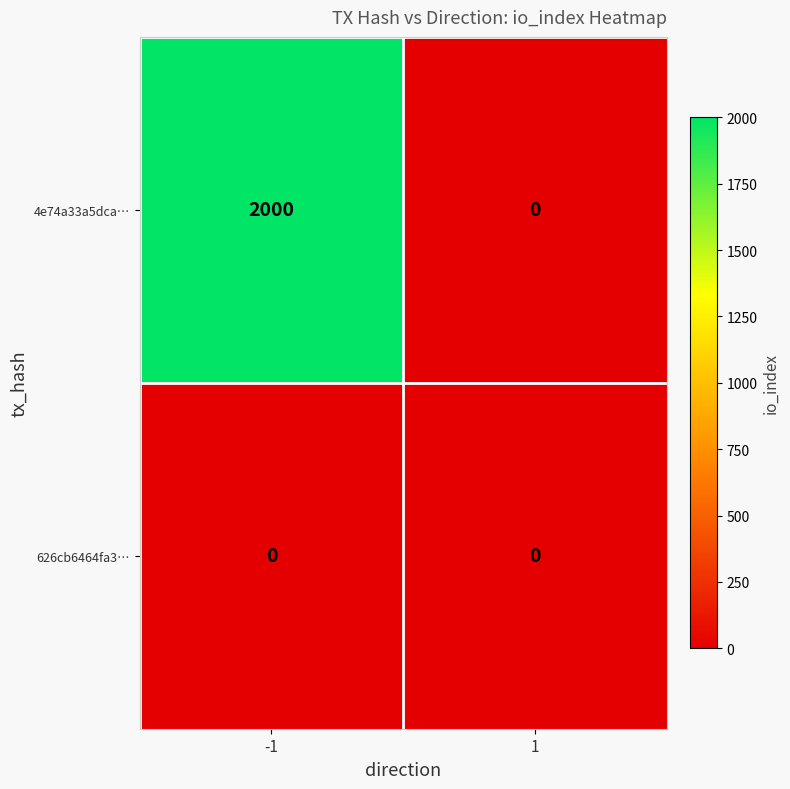

The 4e74a33a5dca… series shows 1027 at 1. True or false?

False